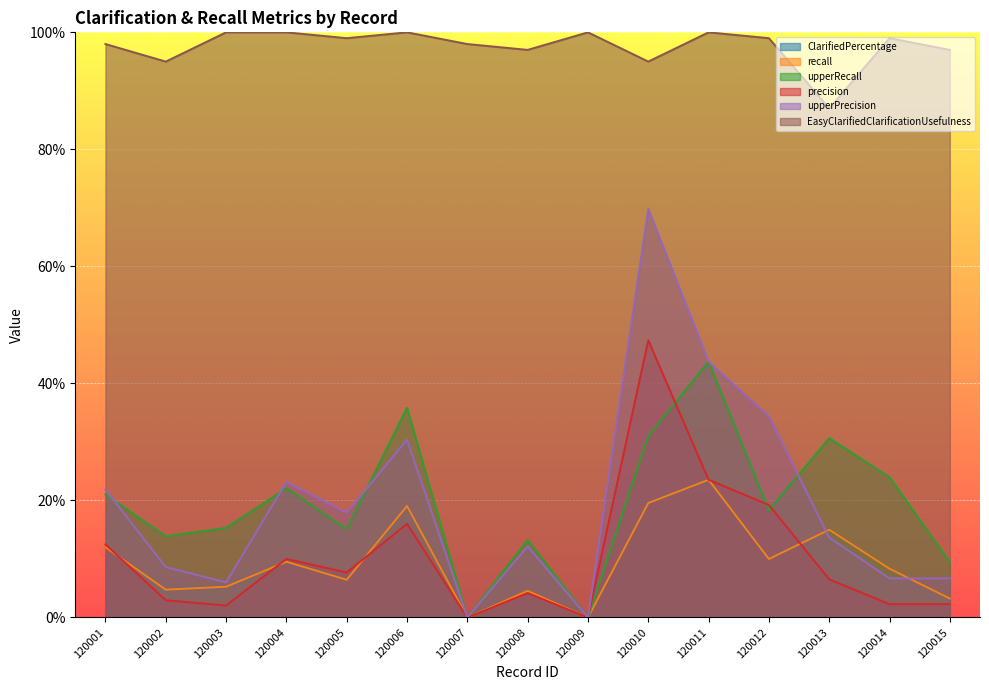

True or false: EasyClarifiedClarificationUsefulness has a value of 1.0 at 120011.

True